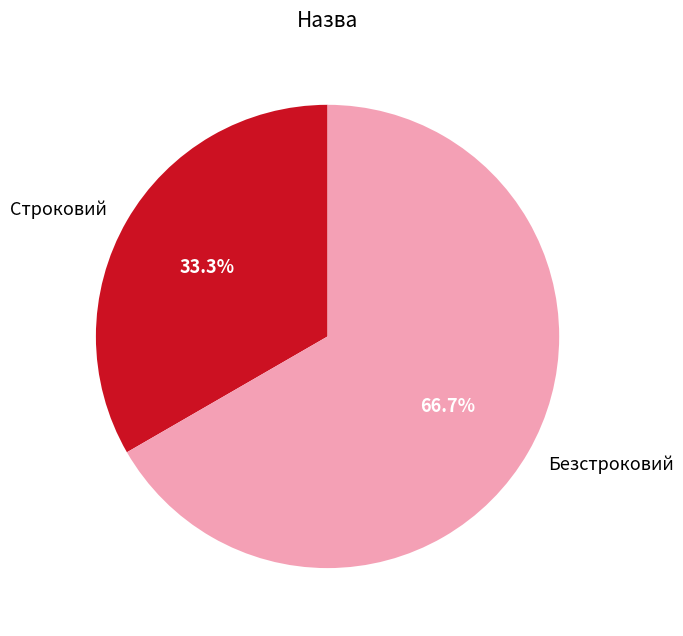

The Безстроковий slice represents 67% of the pie. True or false?

True